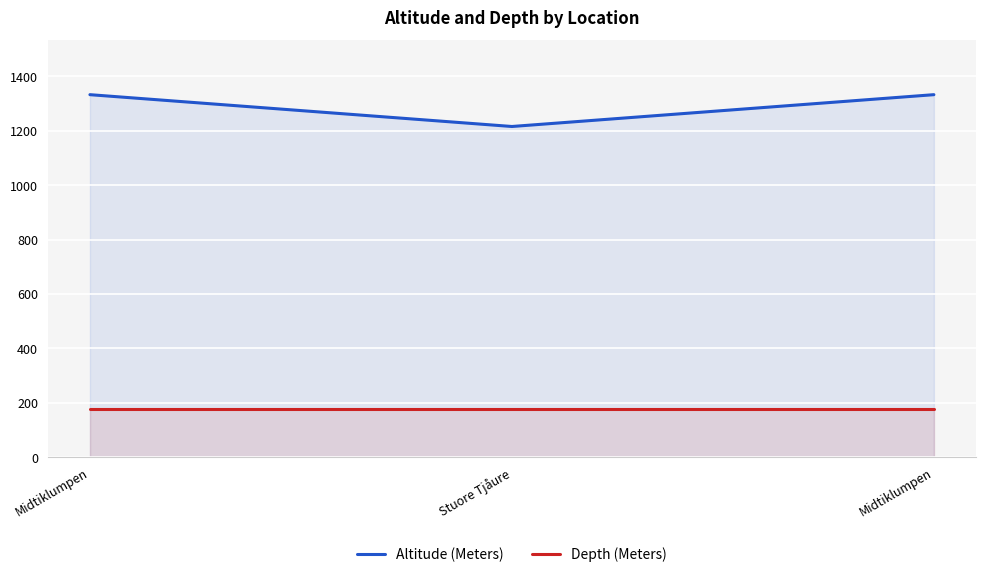

Is the value of Altitude (Meters) at Midtiklumpen greater than the value of Depth (Meters) at Stuore Tjåure?

Yes